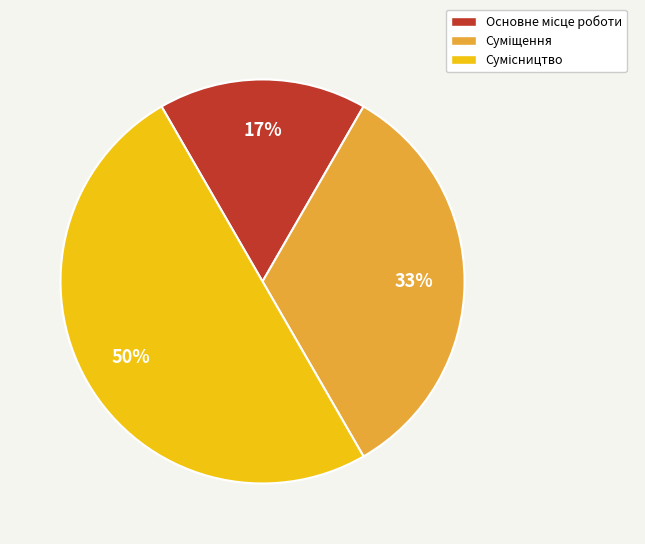

To the nearest percent, what is the average slice percentage?

33%